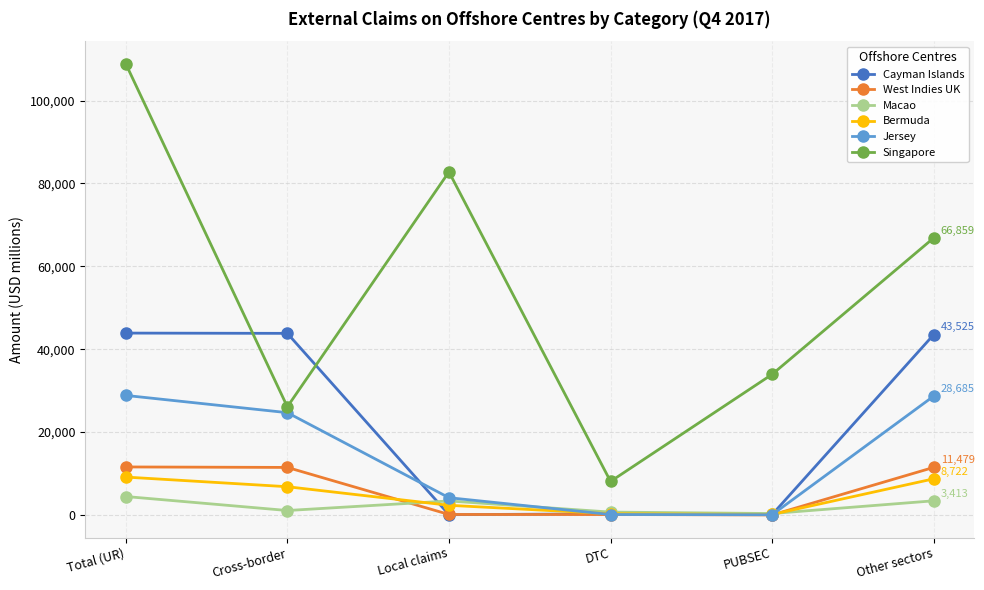

True or false: Singapore and Bermuda intersect in this chart.

False